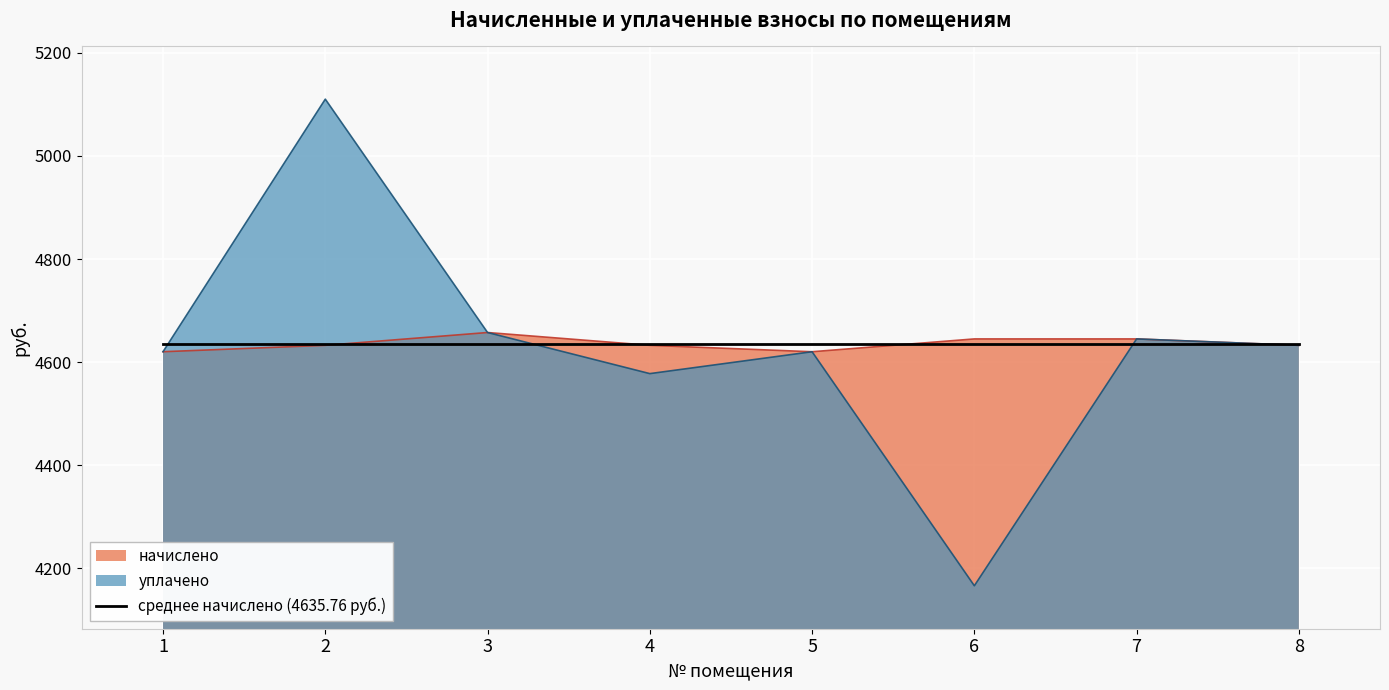

Reading left to right, list all the values displayed in this chart.

начислено: 1=4620.2	2=4632.7	3=4657.5	4=4632.7	5=4620.2	6=4645.1	7=4645.1	8=4632.7
уплачено: 1=4620.2	2=5110.1	3=4657.5	4=4577.8	5=4620.2	6=4166.4	7=4645.1	8=4632.7